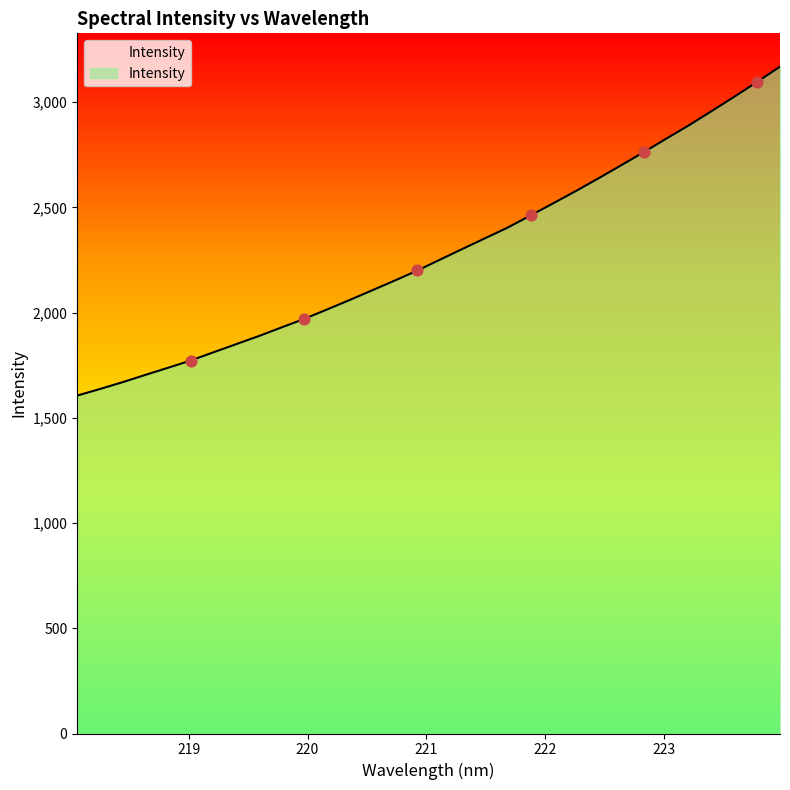

What is the maximum value shown in the chart?

3168.5